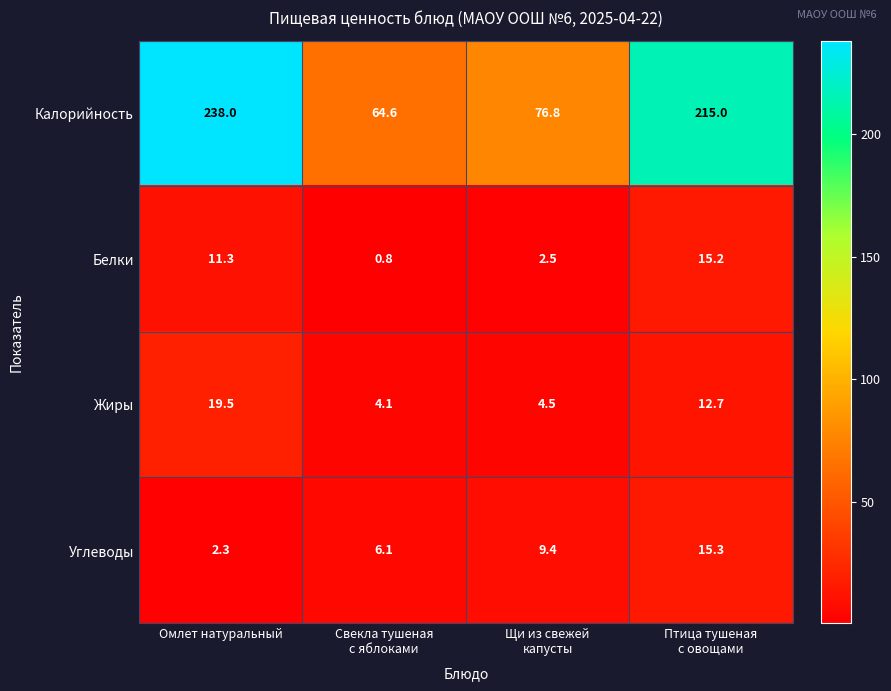

What is the greatest value displayed?

238.0